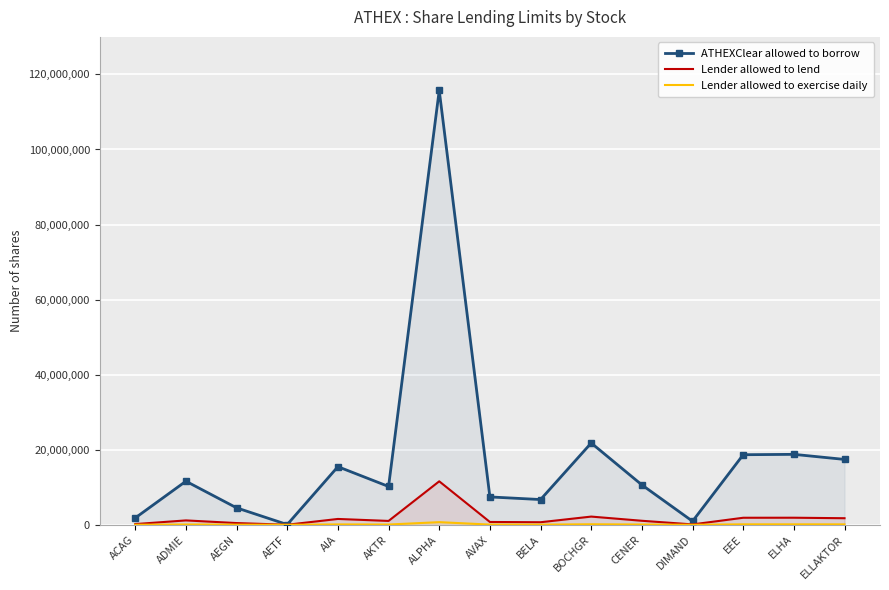

How many lines are shown in the chart?

3